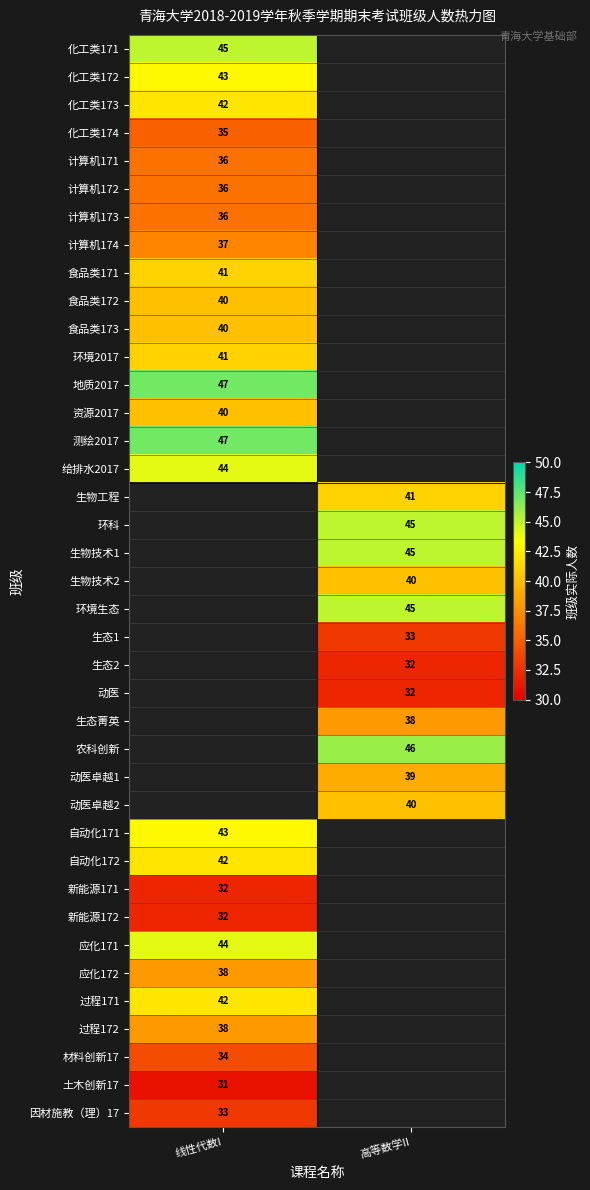

True or false: 给排水2017 has a value of 23.8 at 线性代数I.

False